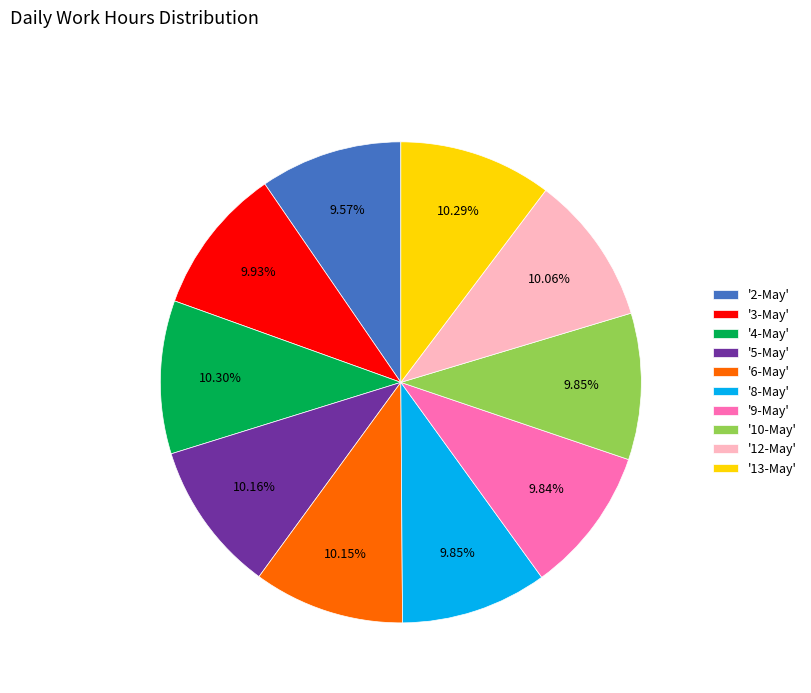

Does '8-May' represent more than half of the total?

No